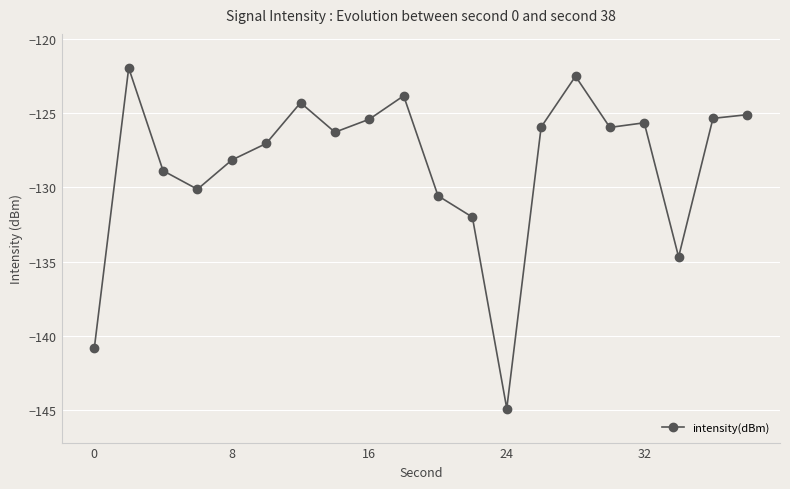

What is the value of the 1st point from the left?

-140.8